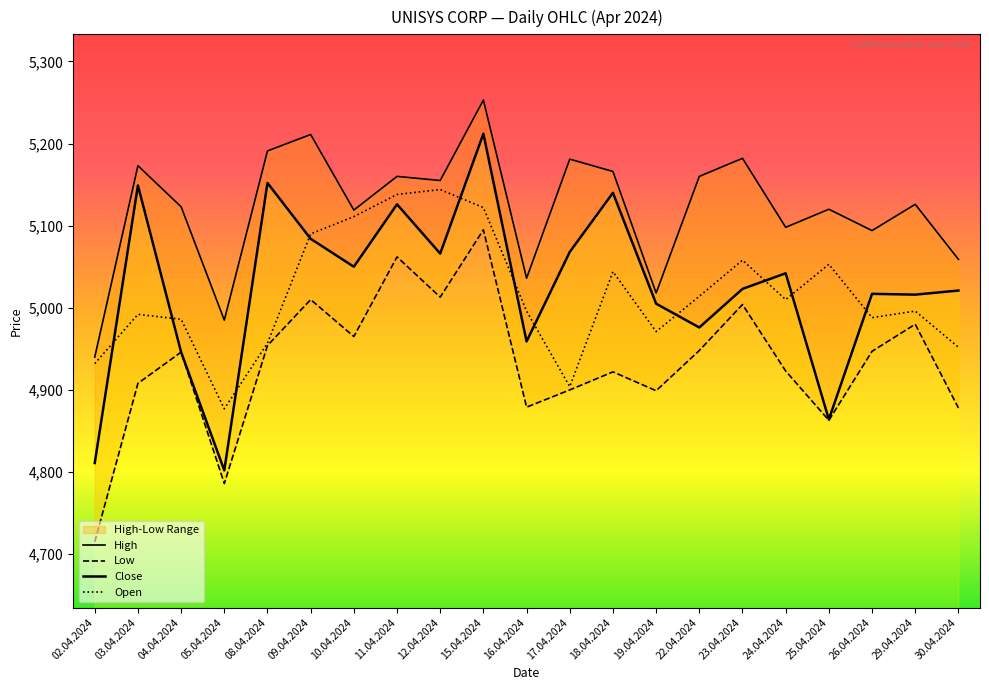

What is the label of the 7th point from the left?

10.04.2024